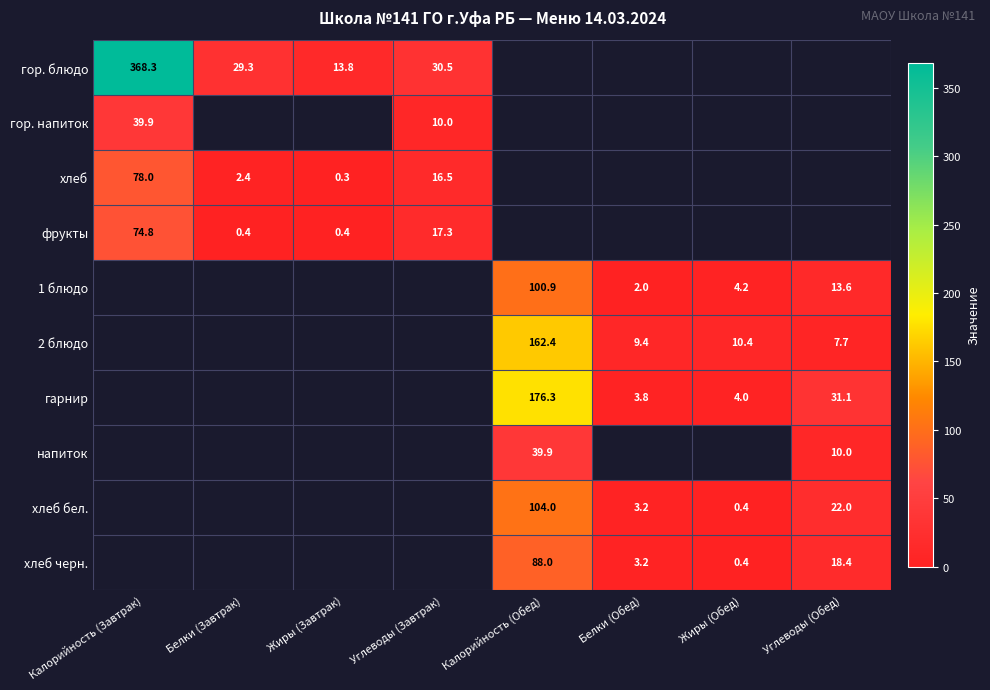

Is it true that хлеб черн. equals 0.4 at Жиры (Обед)?

True